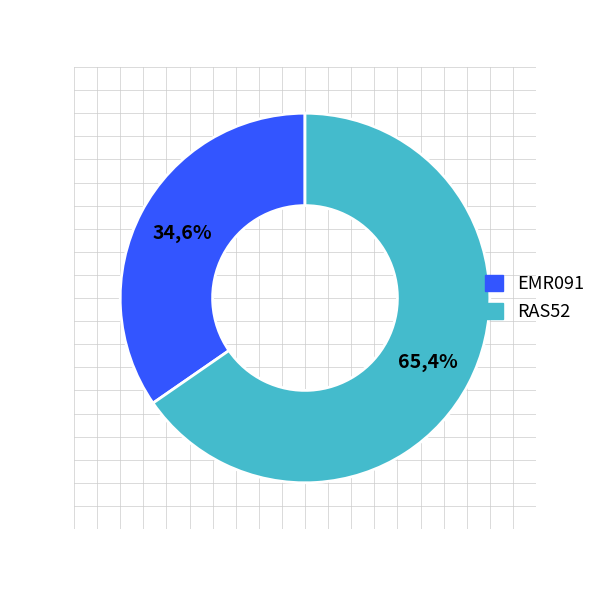

Which slice is the smallest?

EMR091